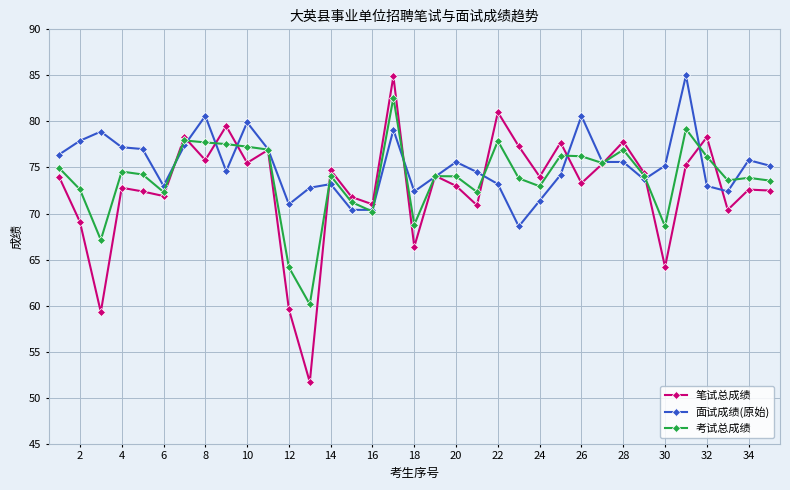

What is the value of the 笔试总成绩 point at the 18th from the left?

66.4